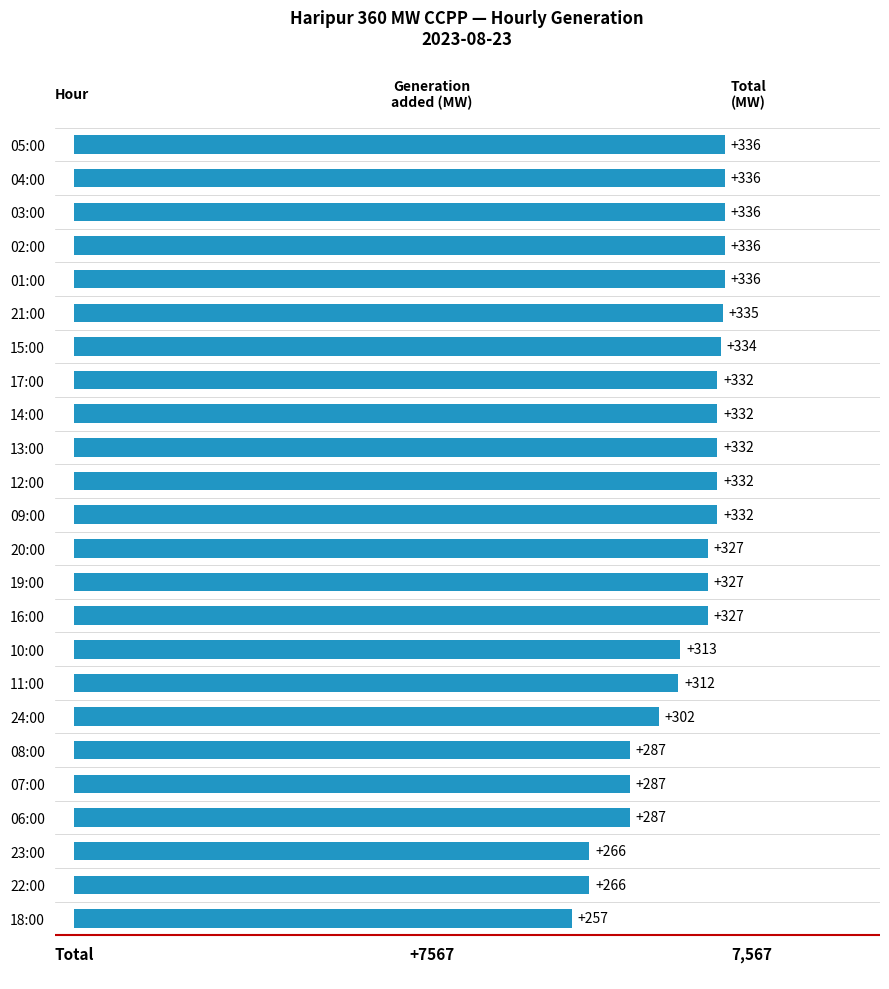

Count the number of data series in this chart.

1